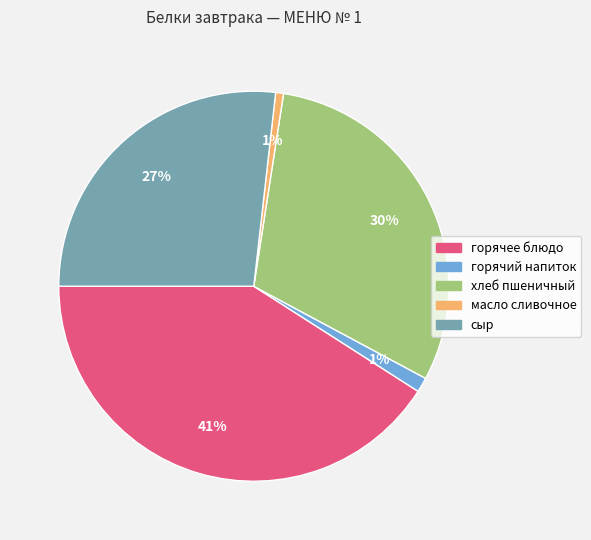

To the nearest percent, what percentage of the pie is хлеб пшеничный?

30%